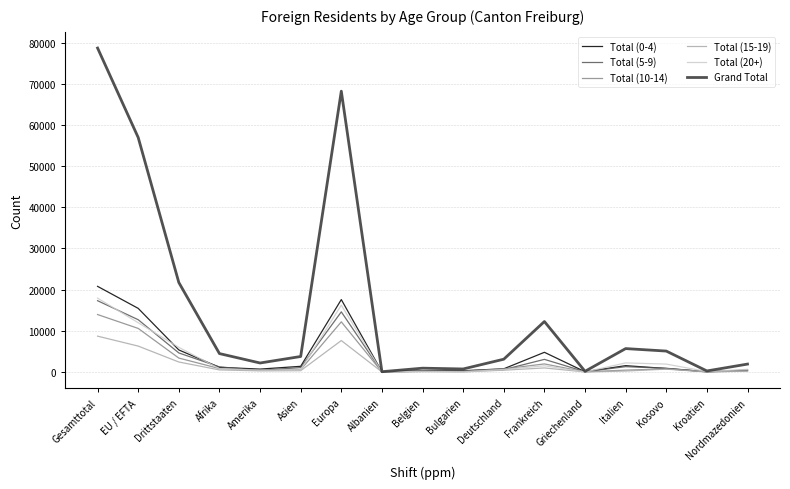

At which label does Total (10-14) first exceed 541?

Gesamttotal